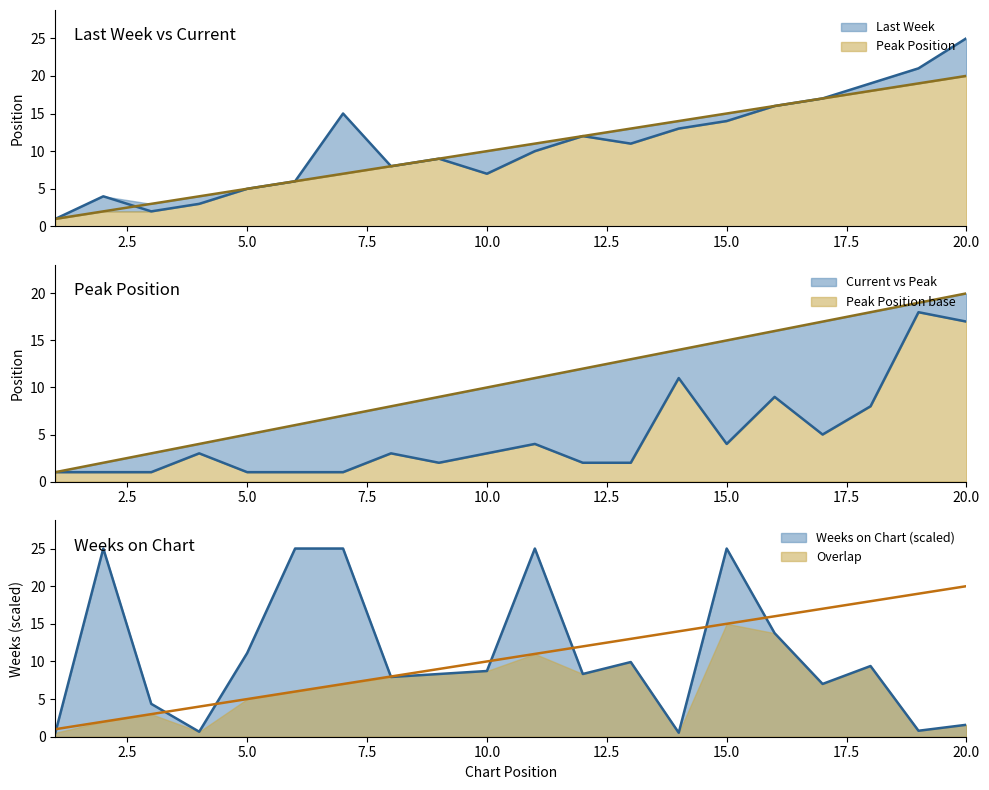

What is the sum of all Peak Position values?

97.0